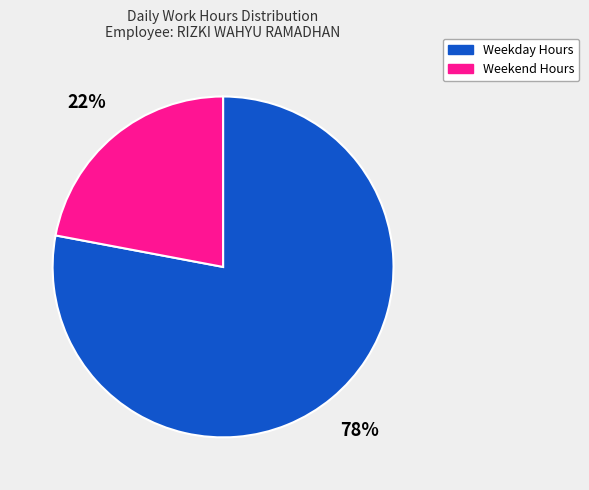

Is there any slice that represents more than half of the pie?

Yes